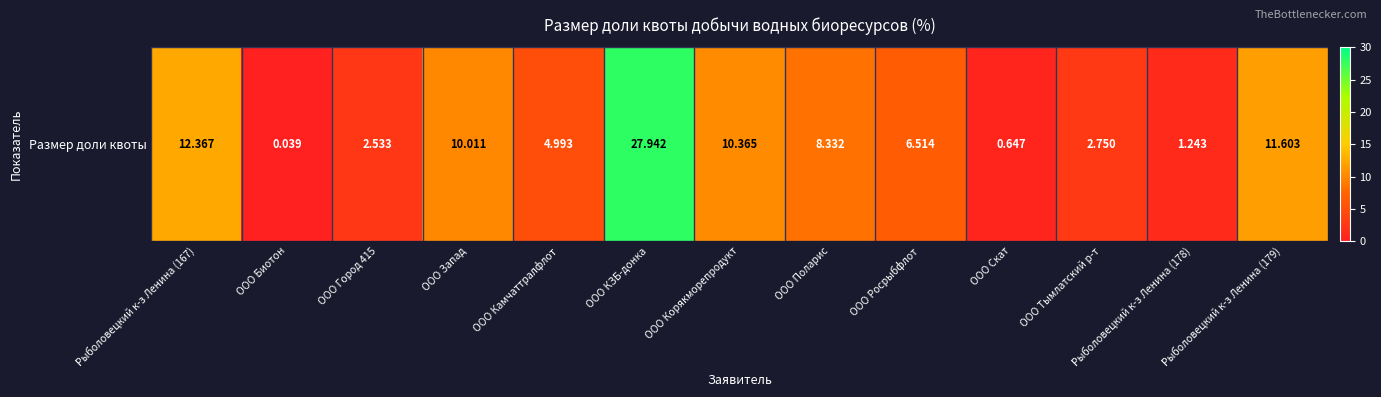

What is the average value?

7.6